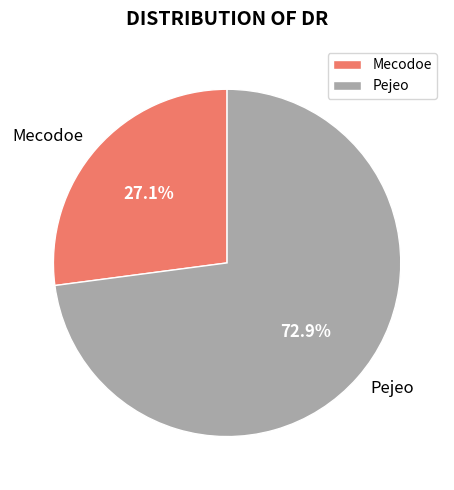

Which slice is the smallest?

Mecodoe